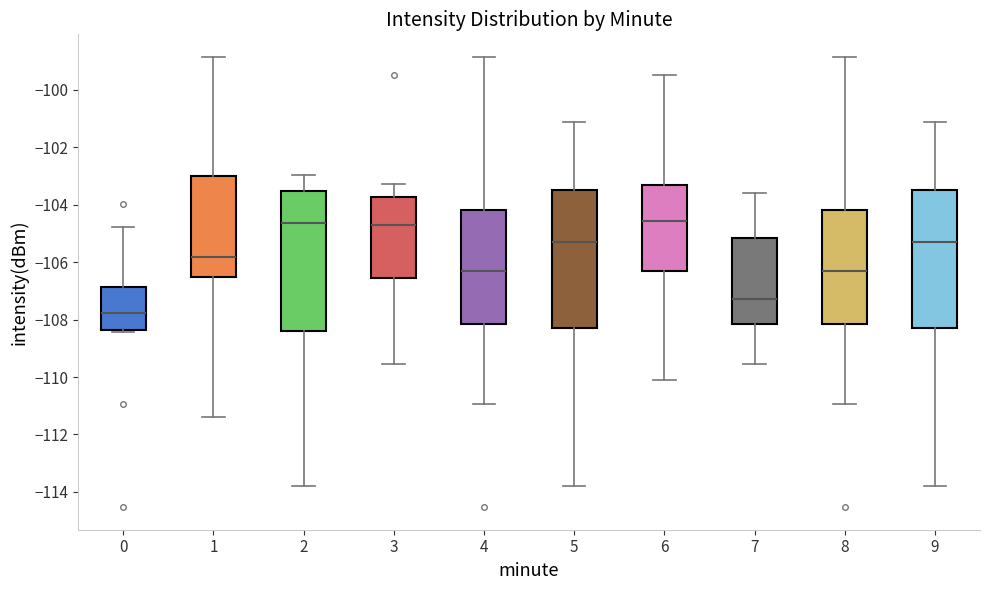

Reading left to right, transcribe this box plot: for each box, give where its median line is, the range the box spans, and where its two whiskers end, as read against the y-axis. The values are not printed on the chart, so give them approximately, as read against the axis.

0: median -107.8, box -108.4 to -106.8, whiskers -108.4 to -104.8
1: median -105.8, box -106.6 to -103.0, whiskers -111.4 to -98.8
2: median -104.6, box -108.4 to -103.6, whiskers -113.8 to -103.0
3: median -104.6, box -106.6 to -103.8, whiskers -109.6 to -103.2
4: median -106.4, box -108.2 to -104.2, whiskers -111.0 to -98.8
5: median -105.2, box -108.2 to -103.4, whiskers -113.8 to -101.2
6: median -104.6, box -106.2 to -103.4, whiskers -110.2 to -99.4
7: median -107.2, box -108.2 to -105.2, whiskers -109.6 to -103.6
8: median -106.4, box -108.2 to -104.2, whiskers -111.0 to -98.8
9: median -105.2, box -108.2 to -103.4, whiskers -113.8 to -101.2